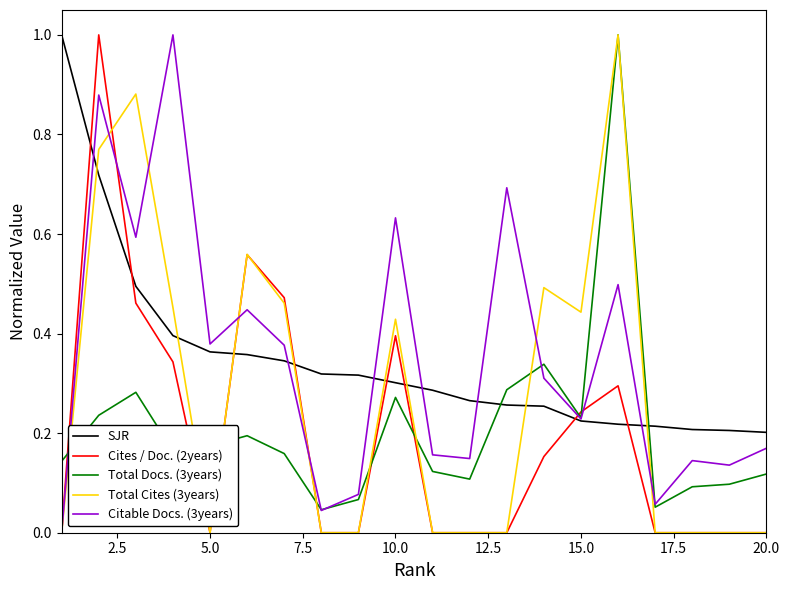

Which series ends up on top after the final intersection of SJR and Citable Docs. (3years)?

SJR